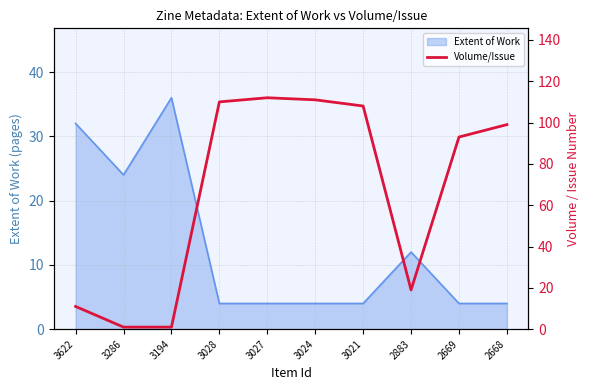

The chart shows a value of 122 at 2669. True or false?

False